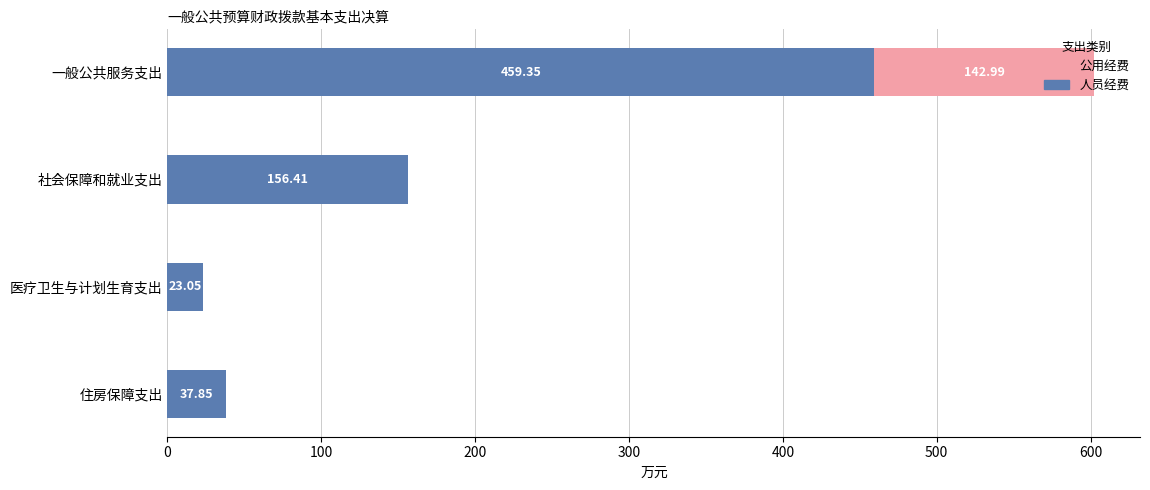

At which label does 人员经费 reach its peak?

一般公共服务支出